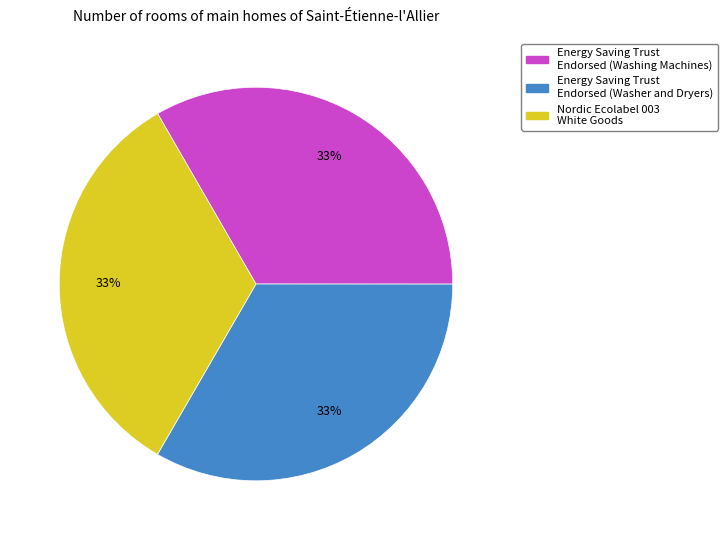

Is there a majority slice in this chart?

No